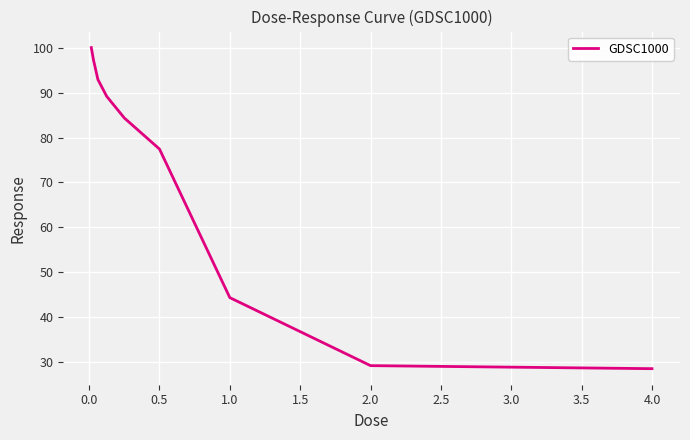

What is the difference between the maximum and minimum values?

71.6